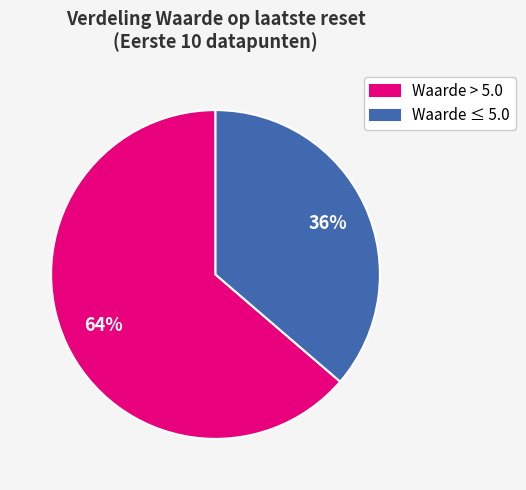

Combined, do Waarde > 5.0 and Waarde ≤ 5.0 account for over 50%?

Yes